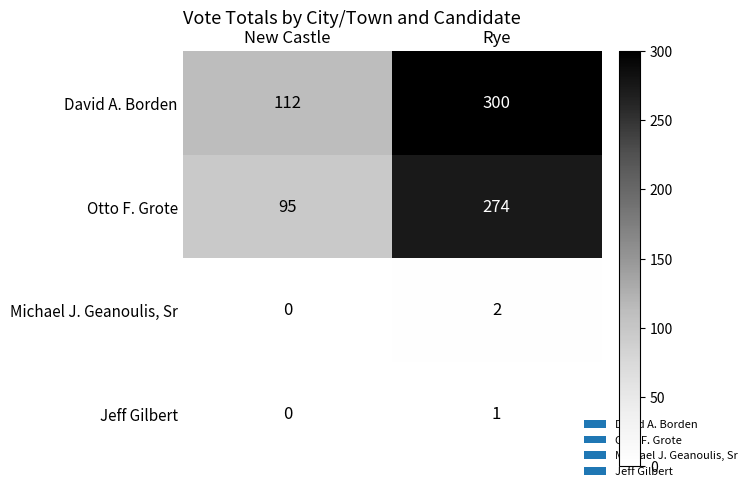

True or false: Otto F. Grote has a value of 156 at Rye.

False